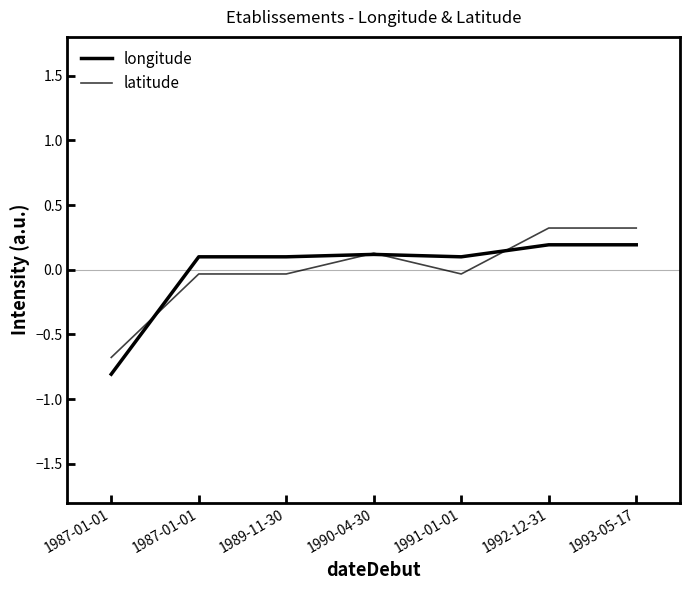

Does the chart display data point markers on the line(s)?

No